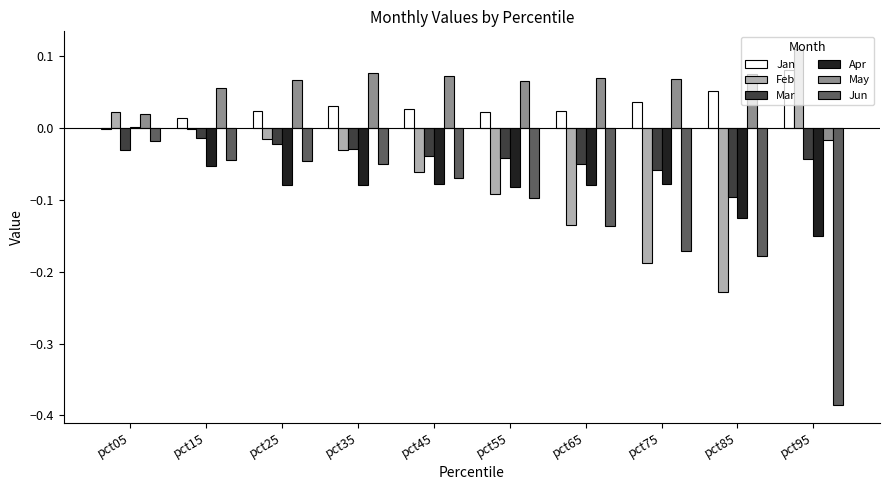

The value of Feb at pct85 is -0.1. True or false?

False